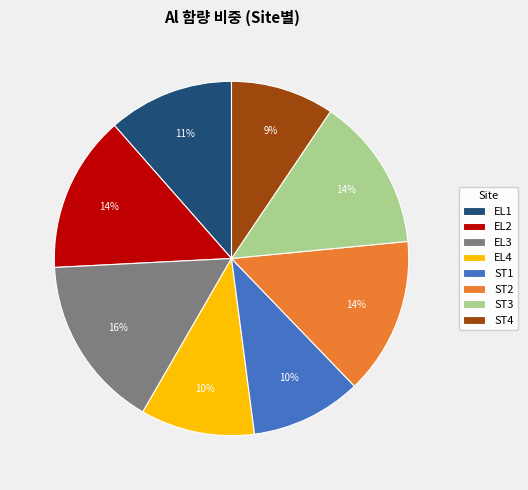

To the nearest percent, what is the difference between the ST1 and EL3 slice percentages?

6%